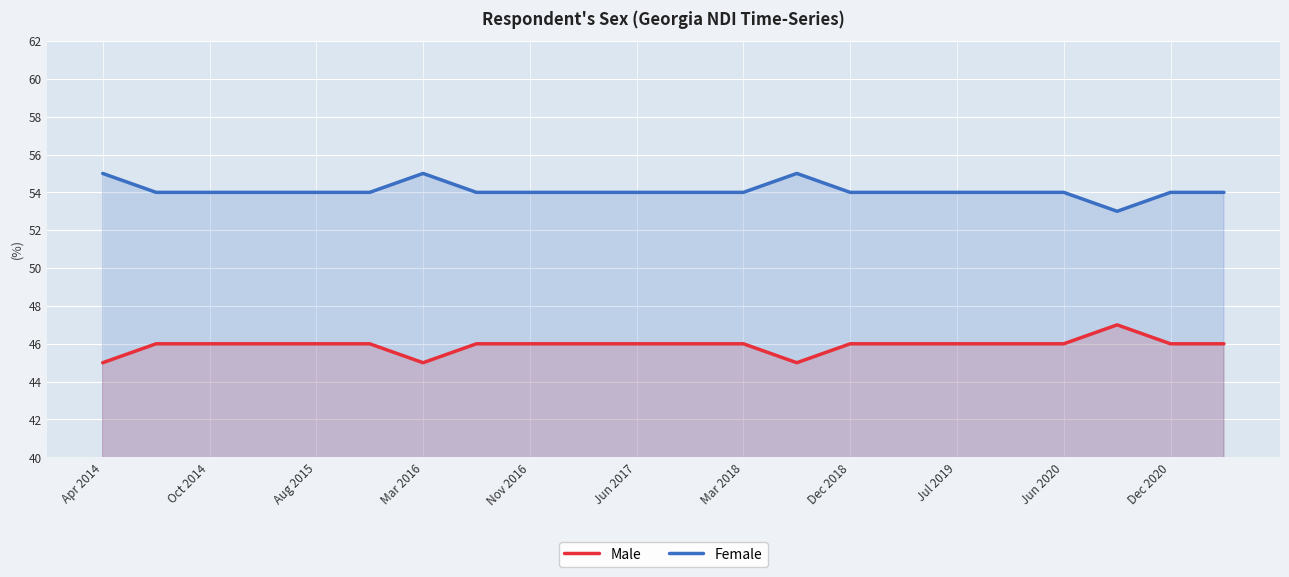

List the series in order of their overall mean, highest first.

Female, Male